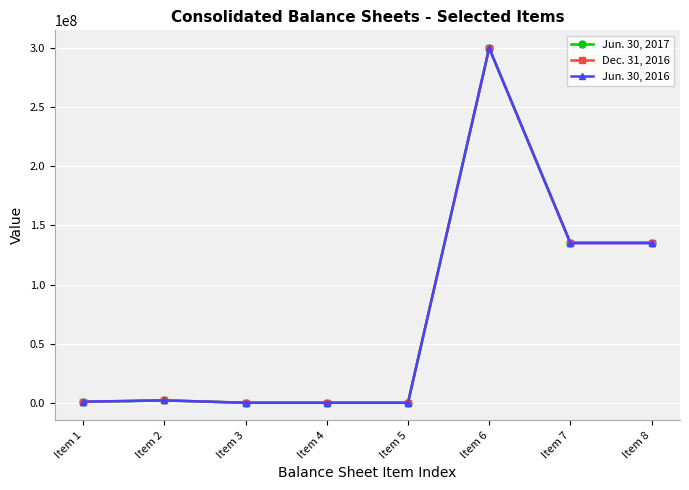

How many categories are shown in the chart?

8